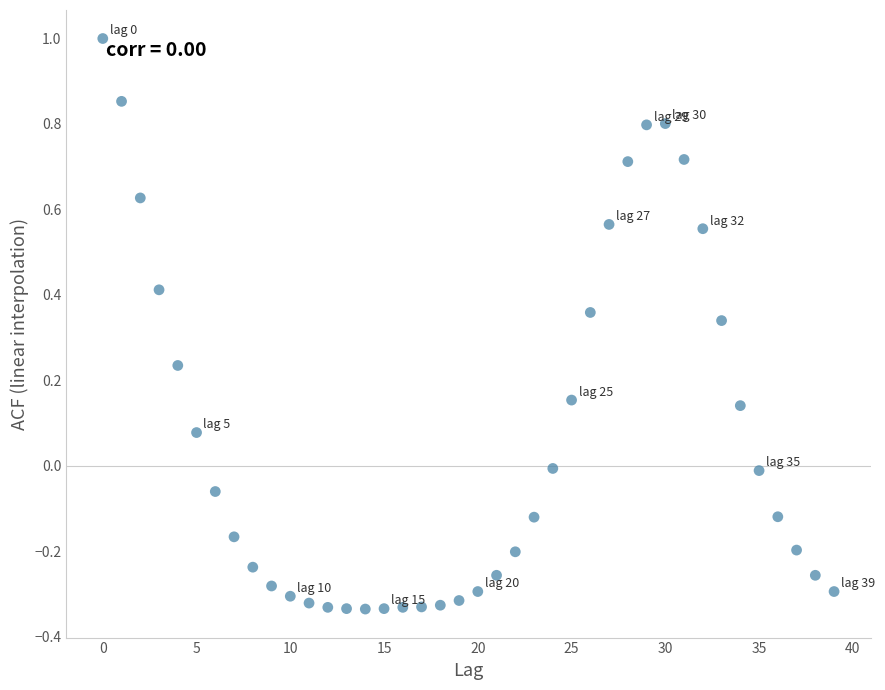

What is the range of Y values (max minus min)?

1.3